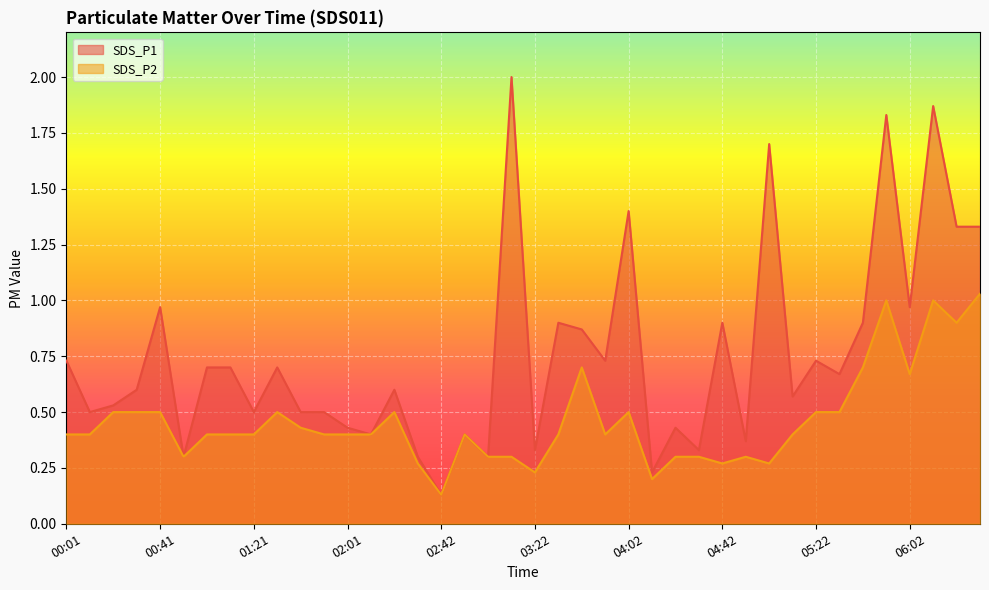

The SDS_P2 series shows 0.1 at 03:22. True or false?

False